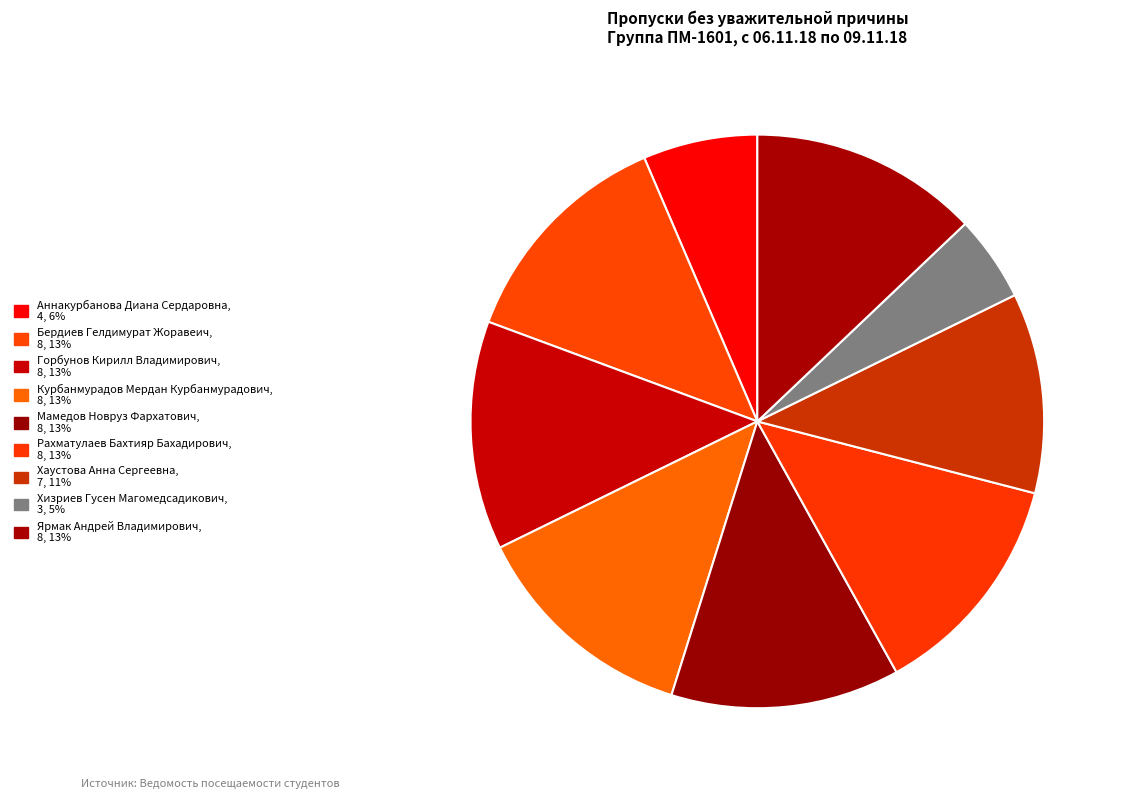

To the nearest percent, what is the difference between the largest and smallest slice percentages?

8%